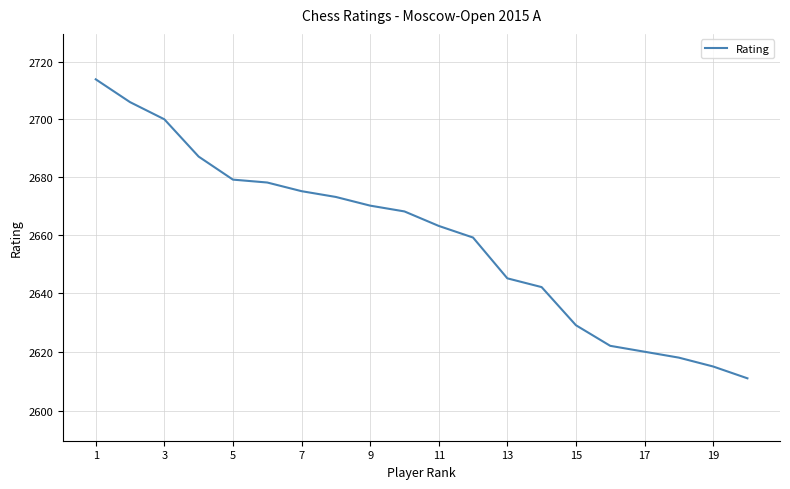

What is the value of the 9th point from the left?

2670